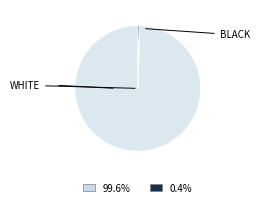

Is there a majority slice in this chart?

Yes